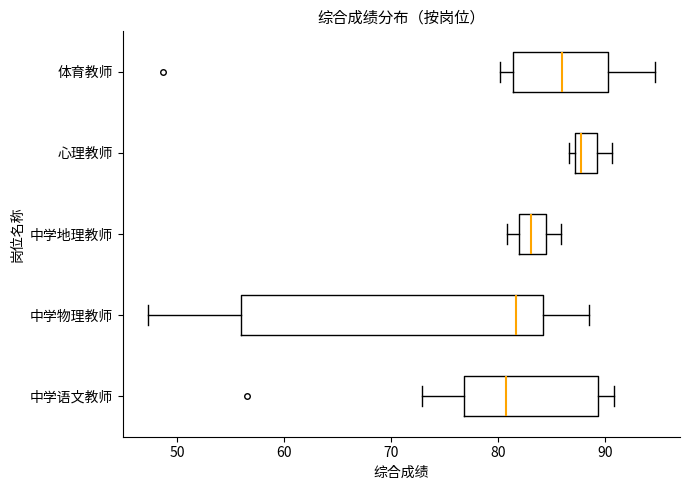

Where is the right edge of the box for 心理教师 on the x-axis? The values are not printed on the chart, so give them approximately, as read against the axis.

89